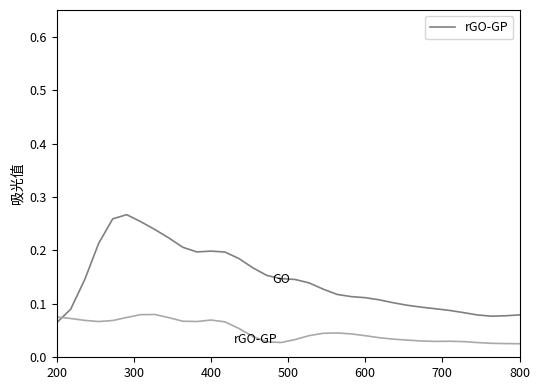

Is this an area chart (filled region under the line)?

No